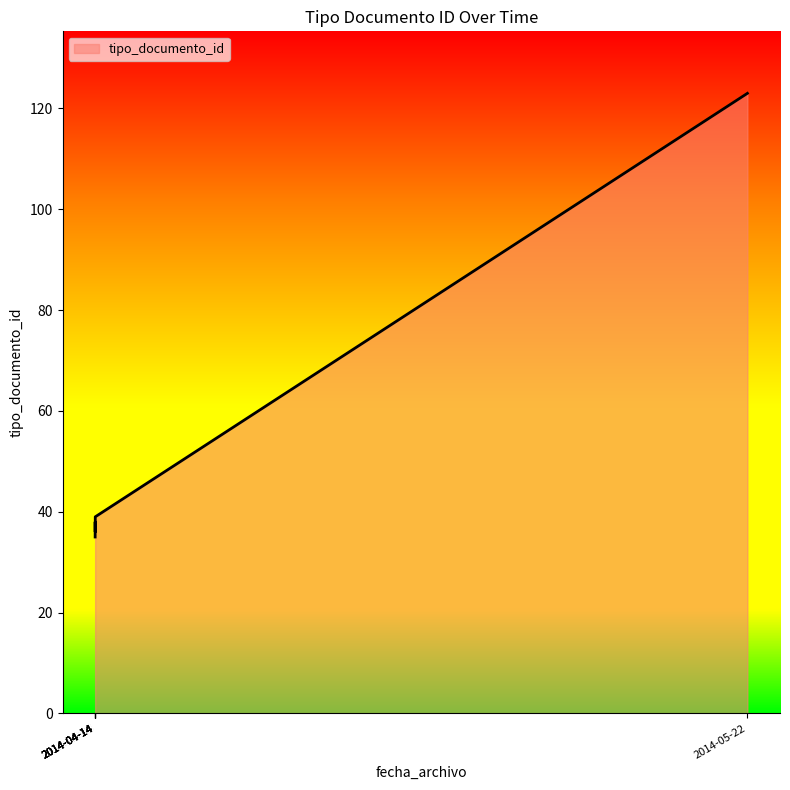

Does the chart have visible grid lines?

No